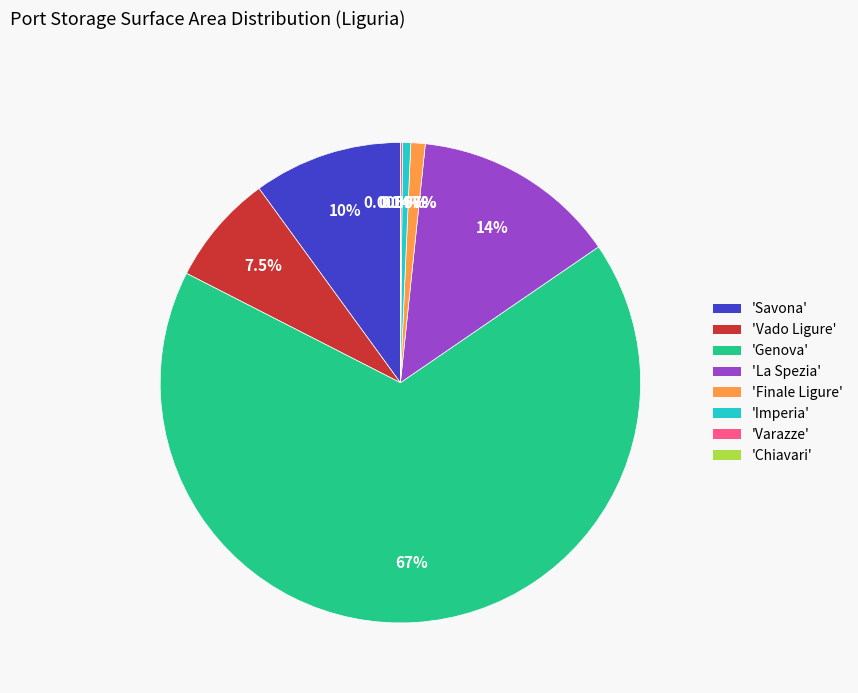

Does any single category account for the majority?

Yes